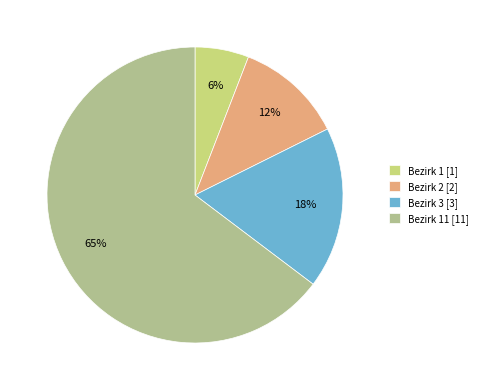

To the nearest percent, what portion does Bezirk 1 [1] represent?

6%